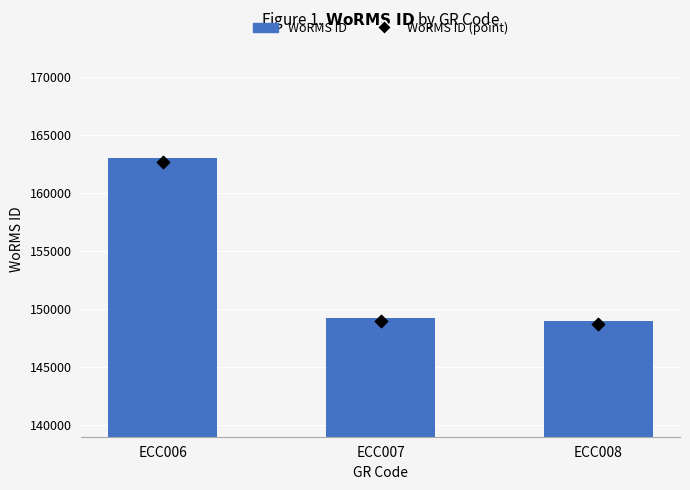

Which series contains the highest Y value?

WoRMS ID